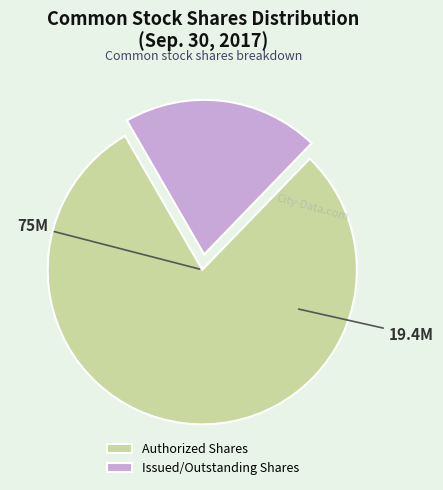

Rank the categories by value from lowest to highest.

Issued/Outstanding Shares, Authorized Shares